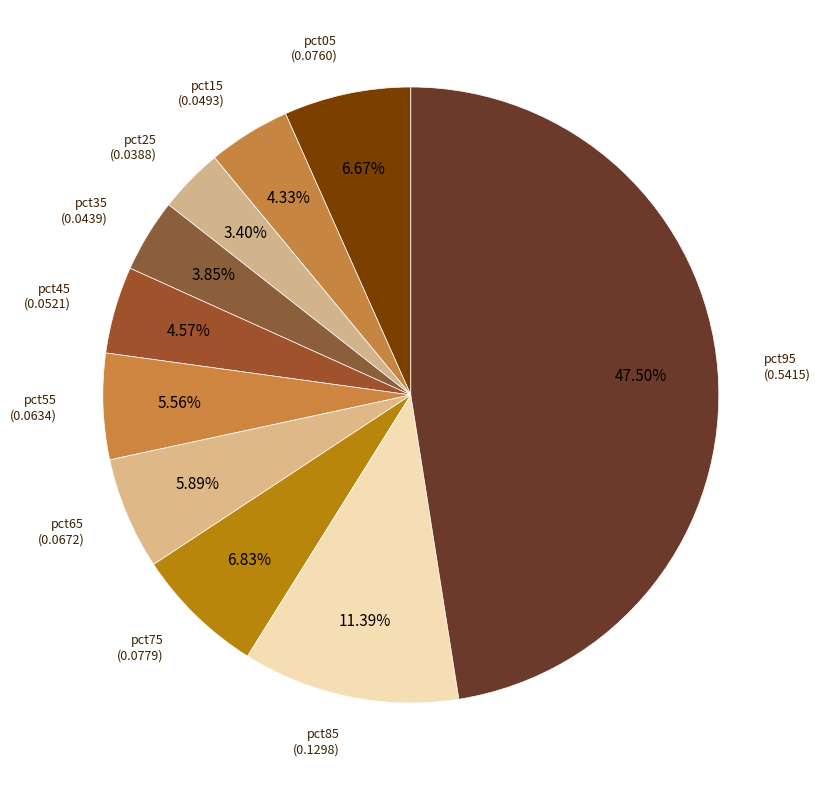

How many segments does this pie chart have?

10